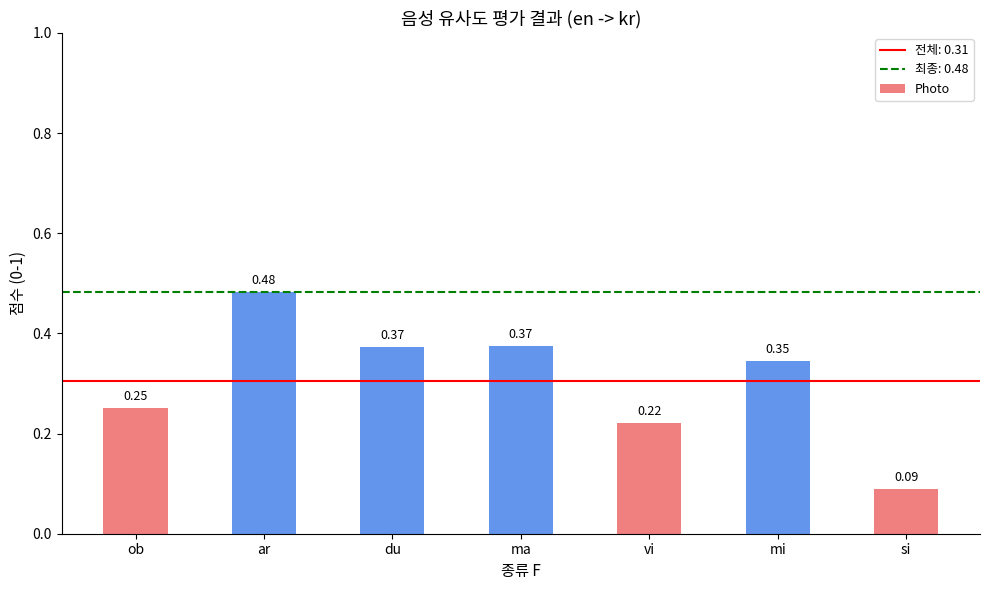

What is the sum of the values at vi and ma?

0.6